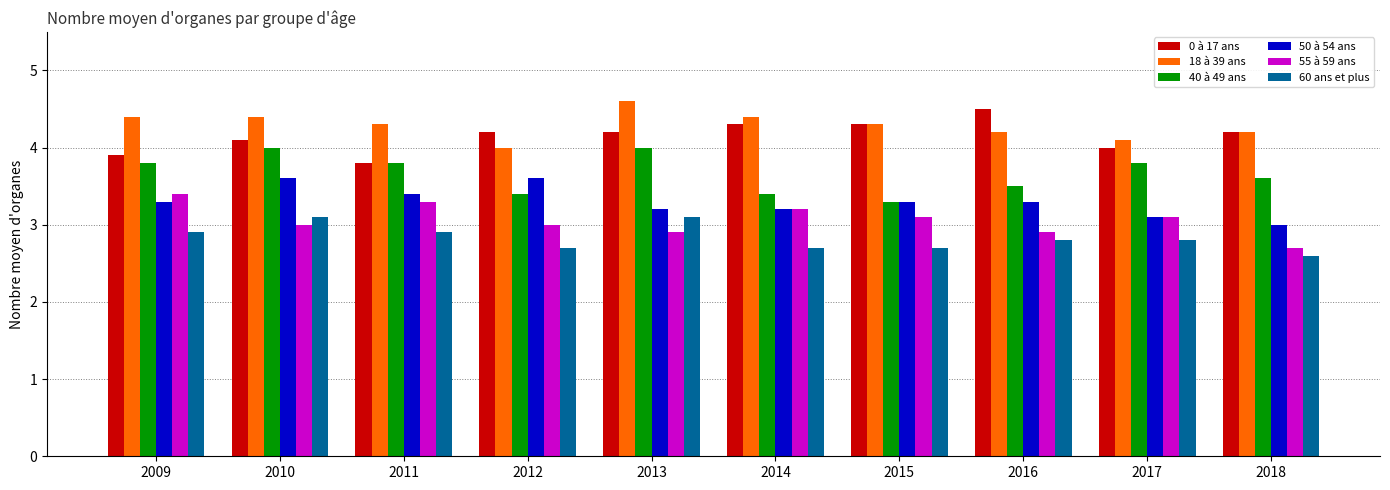

At which category does the chart reach its peak across all series?

2013